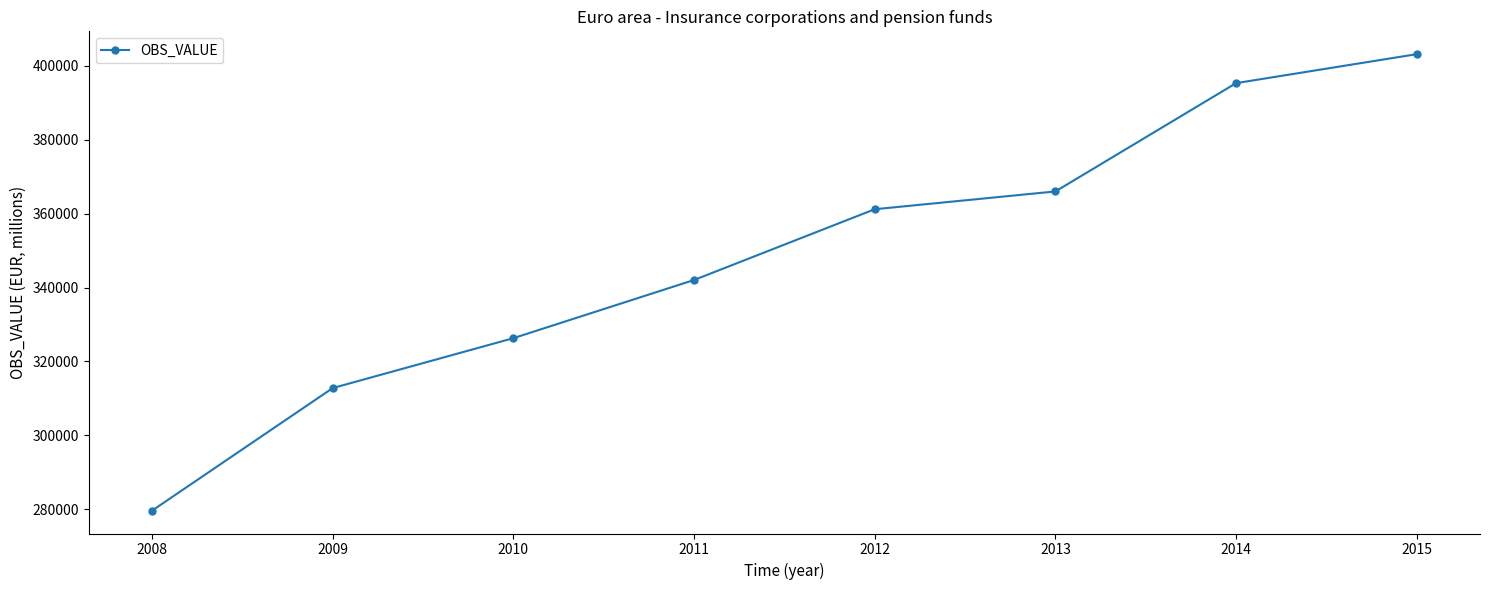

What is the difference between the values at 2010 and 2011?

15735.6